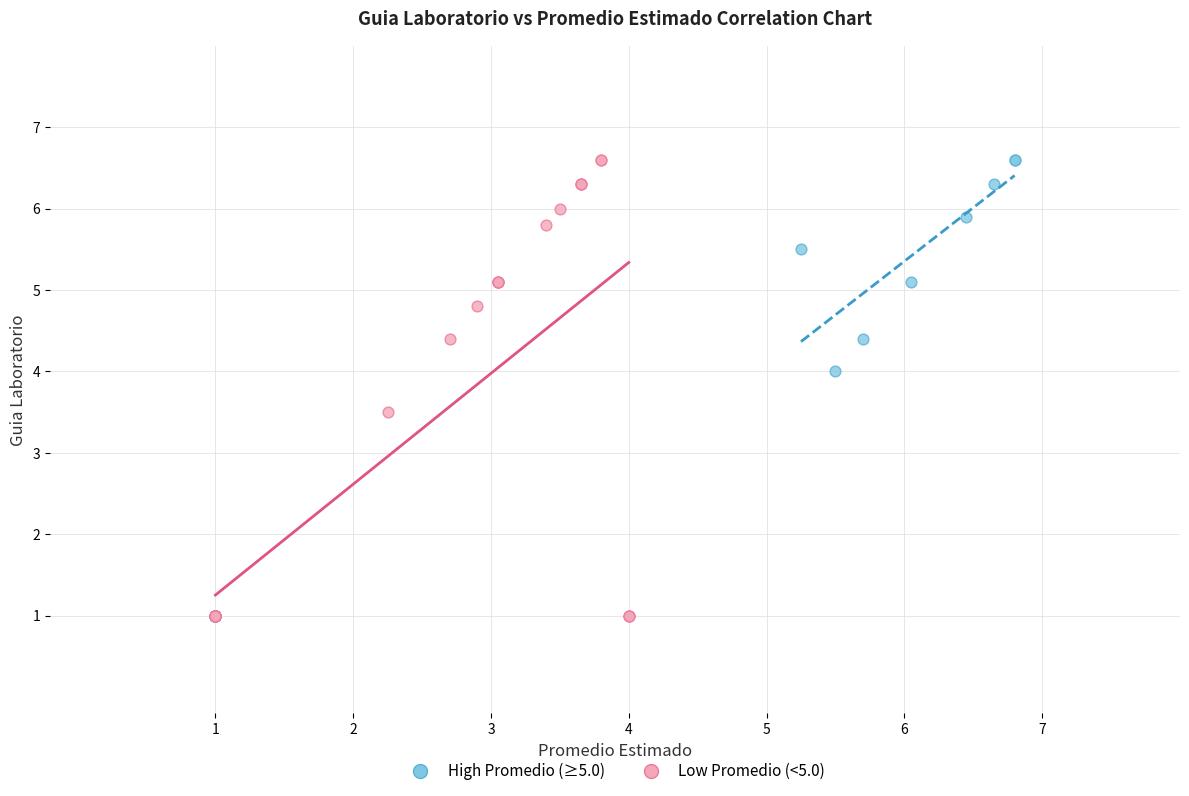

Which series has the widest spread of Y values?

Low Promedio (<5.0)